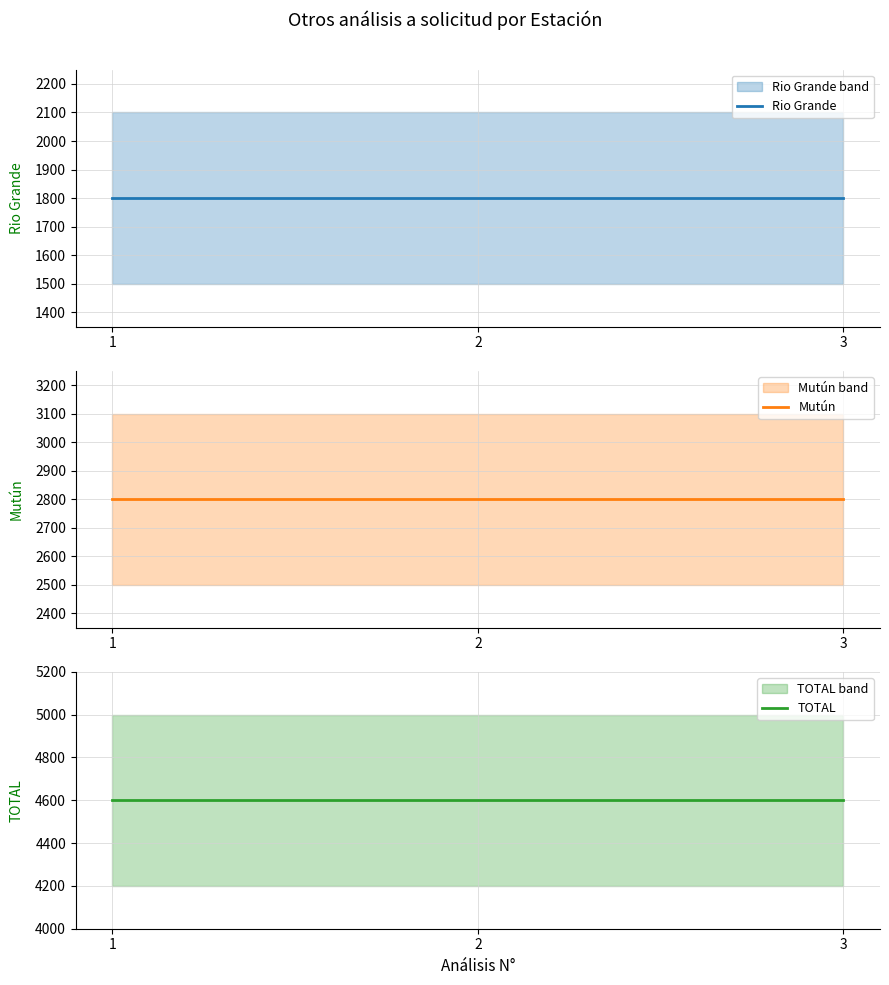

Reading left to right, transcribe all the data shown in this chart.

Rio Grande: 1=1800	2=1800	3=1800
Mutún: 1=2800	2=2800	3=2800
TOTAL: 1=4600	2=4600	3=4600